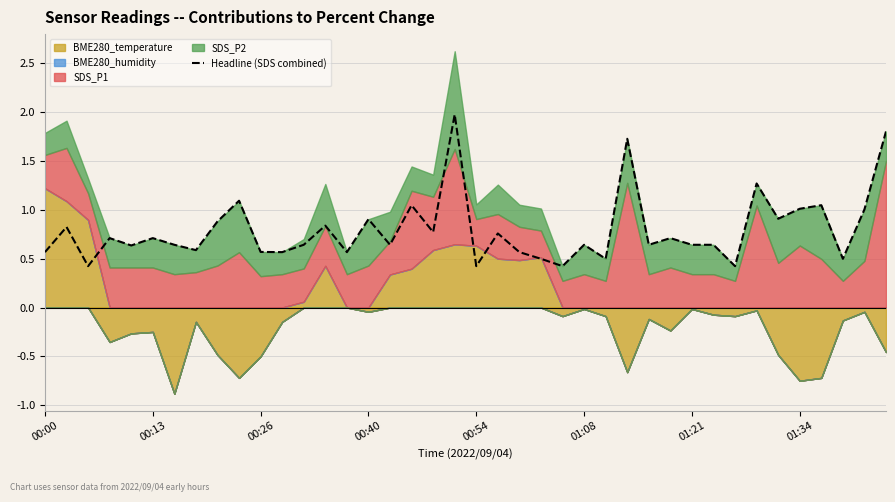

How many interior local valleys (lower than both neighbors) does the data have?

14